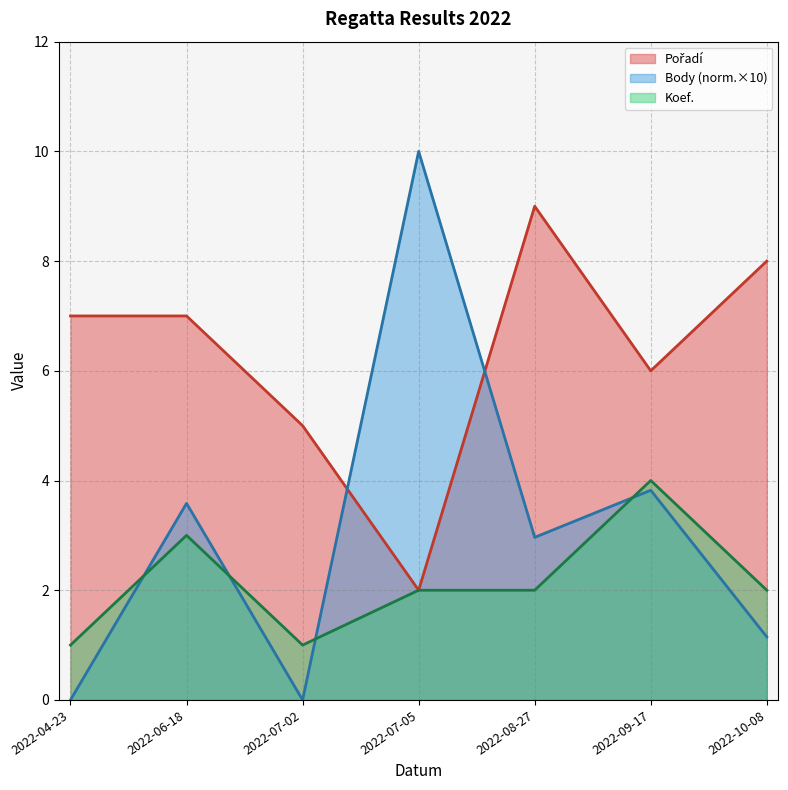

Is the value of Pořadí at 2022-04-23 greater than the value of Body at 2022-10-08?

Yes